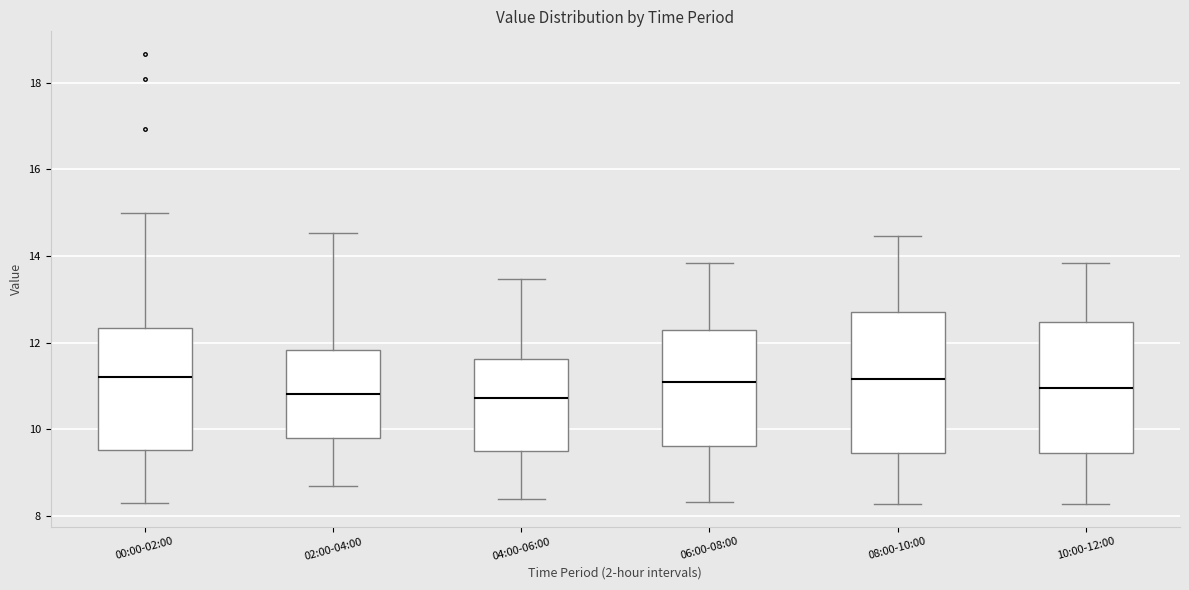

Comparing the boxes themselves (not the whiskers), which one is the tallest?

08:00-10:00